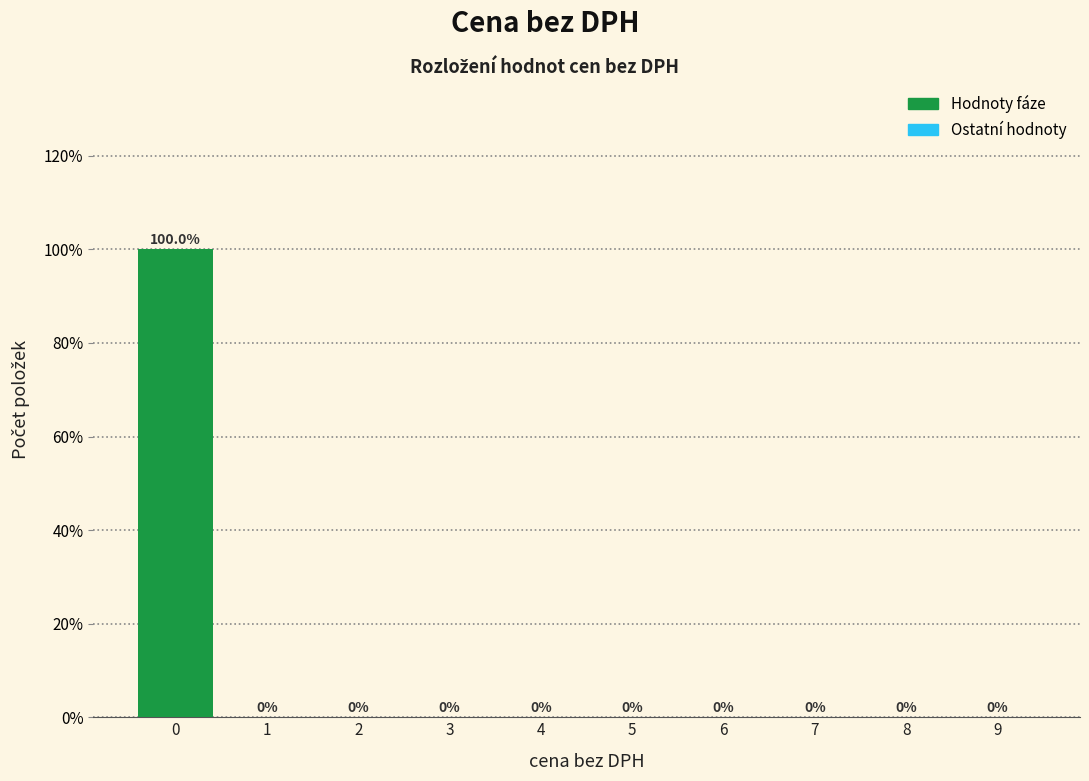

What is the height of the bar covering -0.5 to 0.5 on the x-axis?

100.0